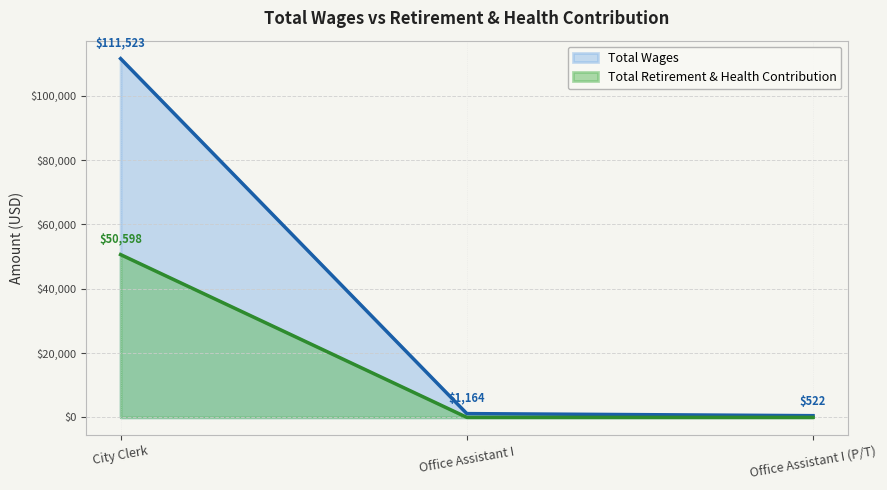

Which series changed the most between City Clerk and Office Assistant I?

Total Wages